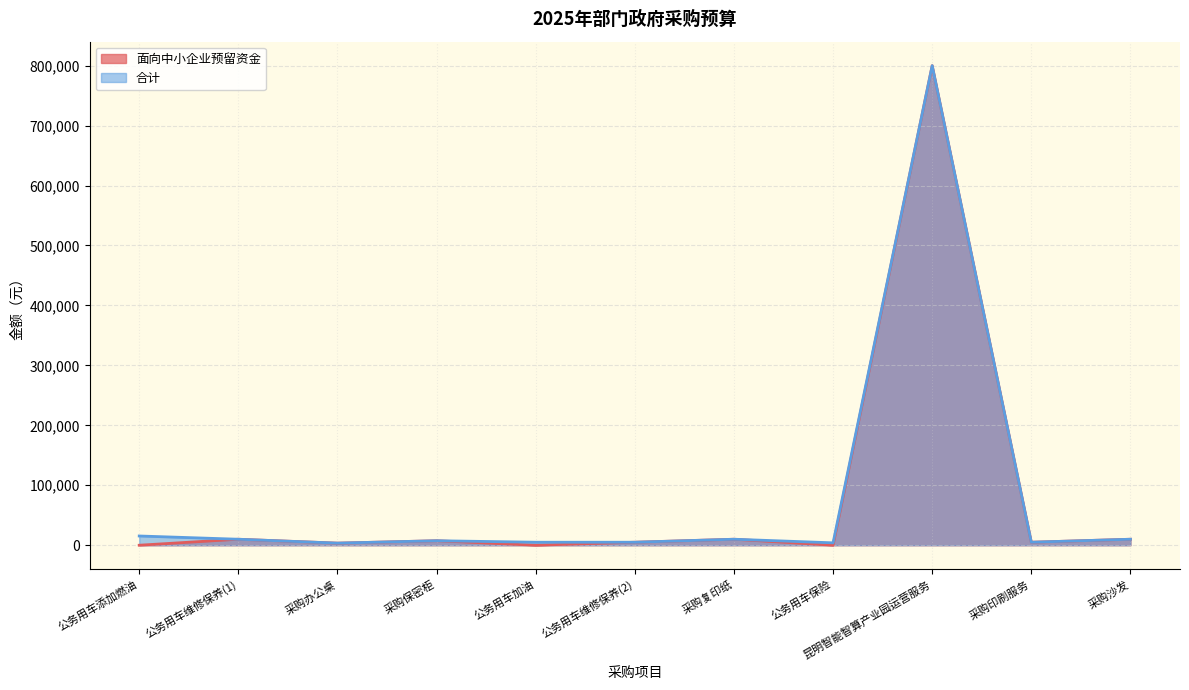

At which category does 面向中小企业预留资金 reach its first local valley?

采购办公桌